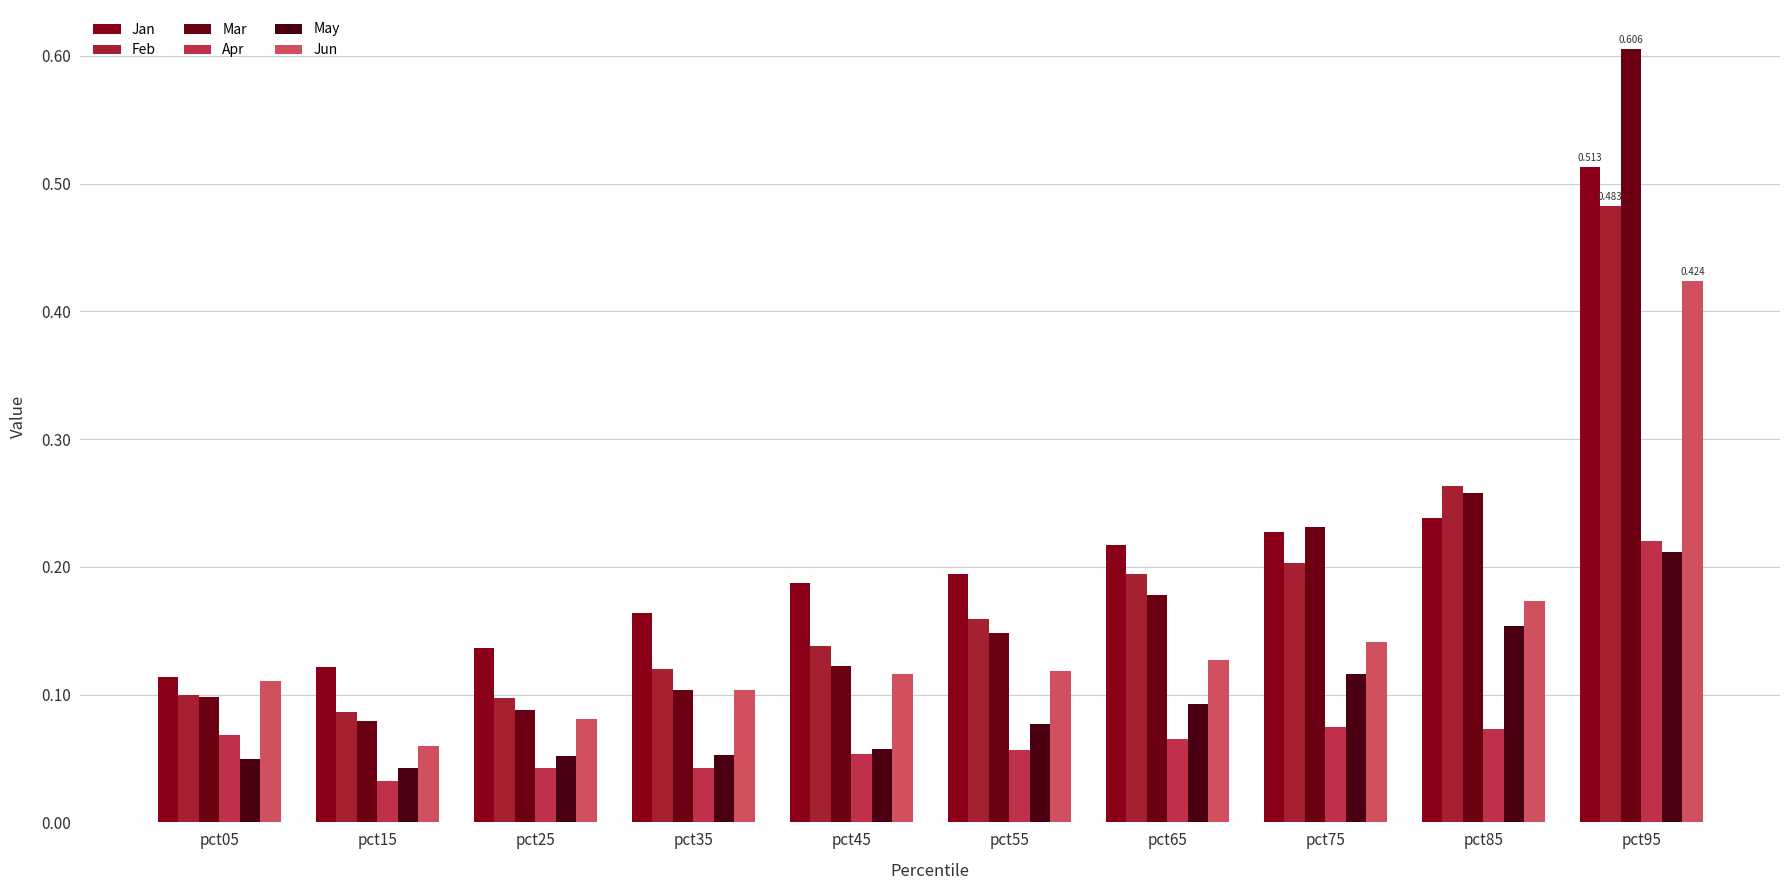

What is the lowest value of the Feb series?

0.1